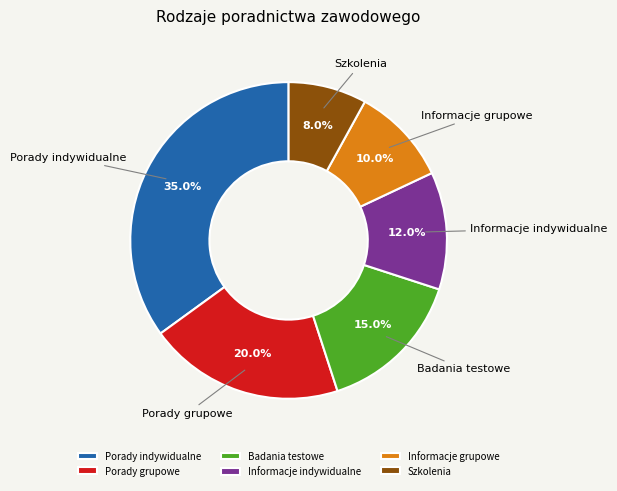

The Informacje indywidualne slice represents 12% of the pie. True or false?

True